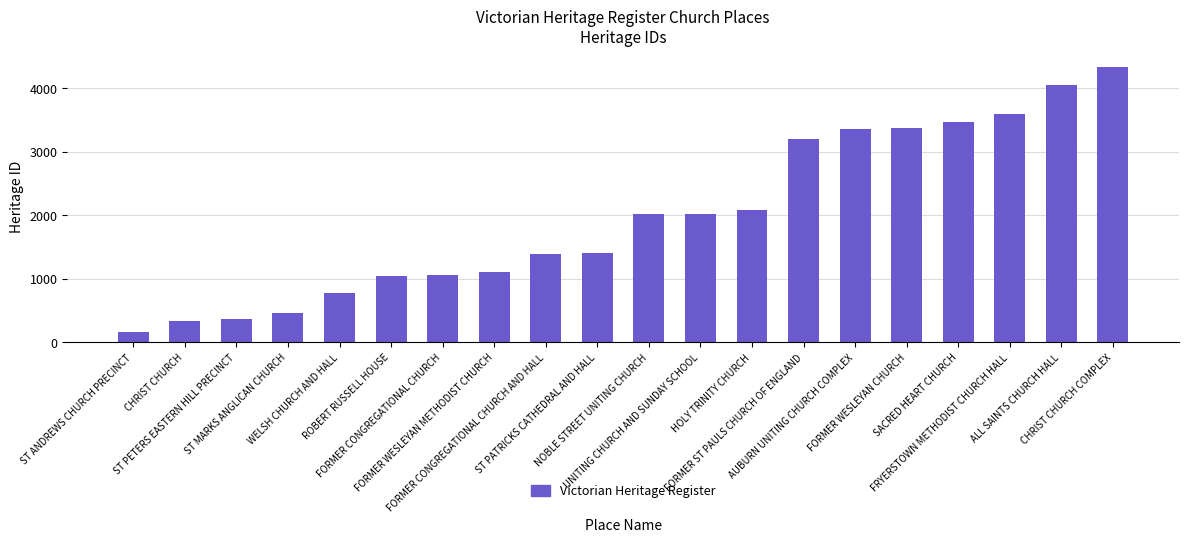

What is the value of the 12th bar from the left?

2028